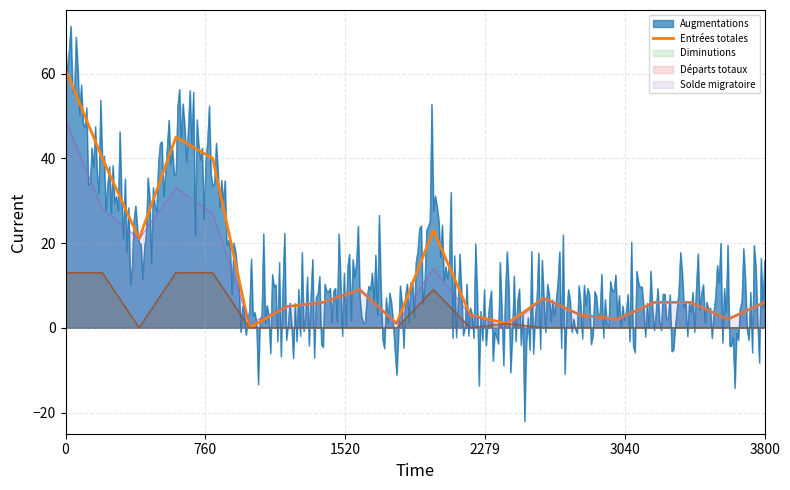

Reading left to right, list all the values displayed in this chart.

Augmentations: Total Général=62	UE-28/AELE=41	États-Tiers=21	Europe=46	UE-17=40	UE-8=1	Autres pays de l'Europe=5	Afrique=6	Amérique=9	Asie=1	Allemagne=23	Autriche=3	France=1	Italie=7	Kosovo=3	Macédoine, ex-Rép youg.=2	Royaume-Uni=6	Erythrée=6	Brésil=2	Etats-unis d'Amérique=6
Entrées totales: Total Général=61	UE-28/AELE=40	États-Tiers=21	Europe=45	UE-17=40	UE-8=0	Autres pays de l'Europe=5	Afrique=6	Amérique=9	Asie=1	Allemagne=23	Autriche=3	France=1	Italie=7	Kosovo=3	Macédoine, ex-Rép youg.=2	Royaume-Uni=6	Erythrée=6	Brésil=2	Etats-unis d'Amérique=6
Diminutions: Total Général=13	UE-28/AELE=13	États-Tiers=0	Europe=13	UE-17=13	UE-8=0	Autres pays de l'Europe=0	Afrique=0	Amérique=0	Asie=0	Allemagne=9	Autriche=0	France=1	Italie=0	Kosovo=0	Macédoine, ex-Rép youg.=0	Royaume-Uni=0	Erythrée=0	Brésil=0	Etats-unis d'Amérique=0
Départs totaux: Total Général=13	UE-28/AELE=13	États-Tiers=0	Europe=13	UE-17=13	UE-8=0	Autres pays de l'Europe=0	Afrique=0	Amérique=0	Asie=0	Allemagne=9	Autriche=0	France=1	Italie=0	Kosovo=0	Macédoine, ex-Rép youg.=0	Royaume-Uni=0	Erythrée=0	Brésil=0	Etats-unis d'Amérique=0
Solde migratoire: Total Général=49	UE-28/AELE=28	États-Tiers=21	Europe=33	UE-17=27	UE-8=1	Autres pays de l'Europe=5	Afrique=6	Amérique=9	Asie=1	Allemagne=14	Autriche=3	France=0	Italie=7	Kosovo=3	Macédoine, ex-Rép youg.=2	Royaume-Uni=6	Erythrée=6	Brésil=2	Etats-unis d'Amérique=6